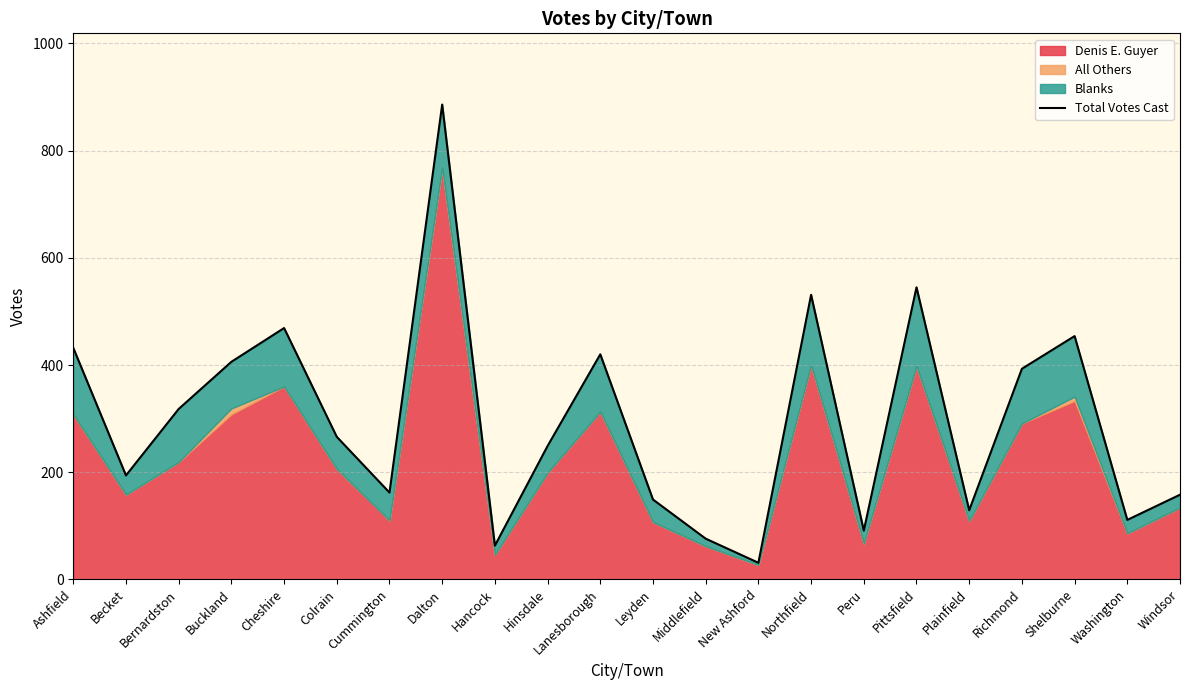

How many points are lower than both their immediate neighbors (excluding endpoints)?

7